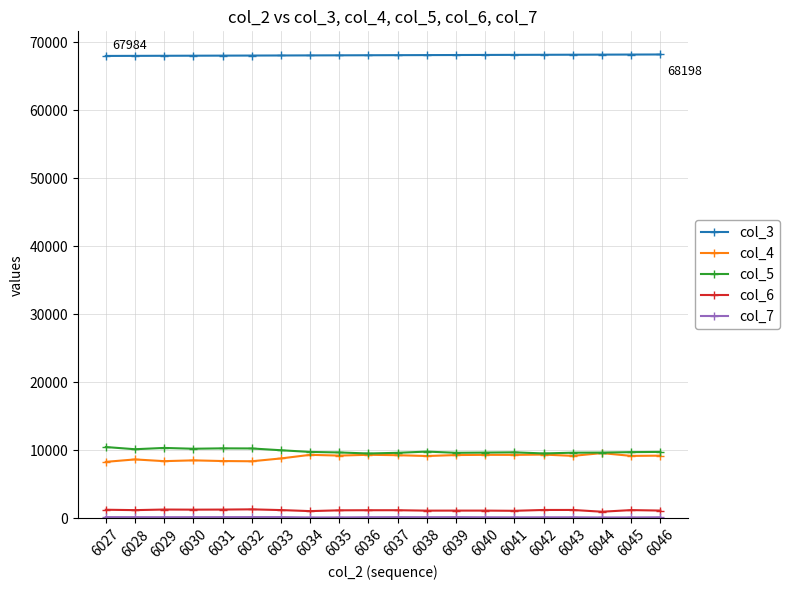

True or false: col_4 and col_3 cross at least once.

False